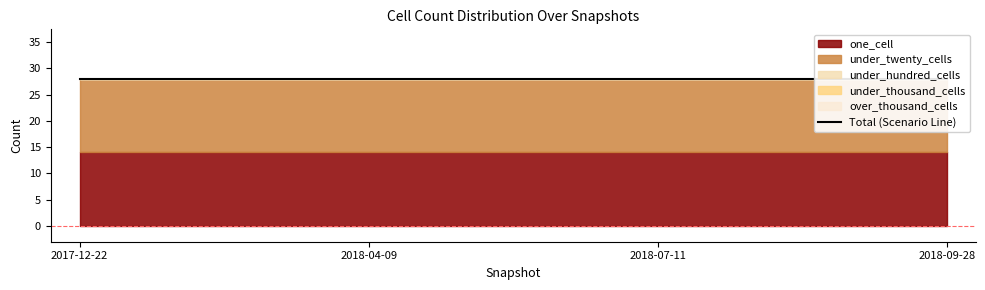

Which label corresponds to the largest value in the chart?

2017-12-22